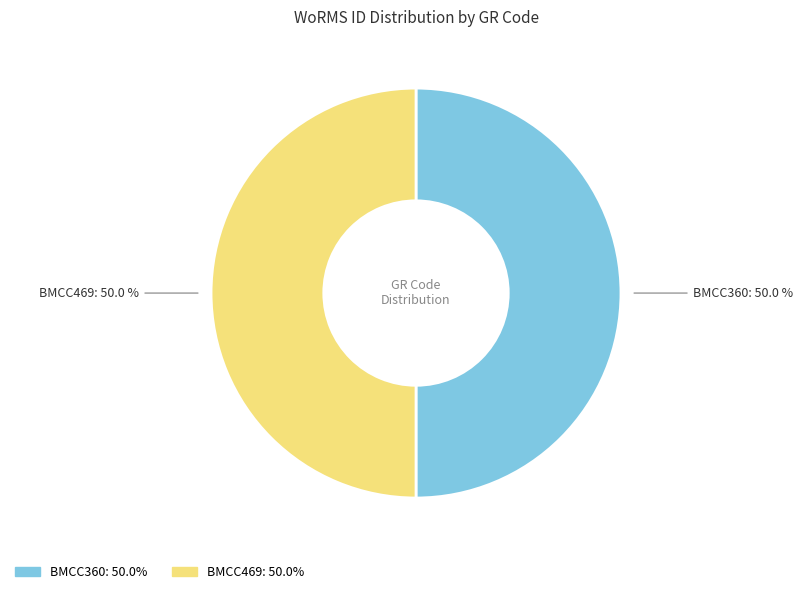

To the nearest percent, what is the combined percentage of BMCC360 and BMCC469?

100%